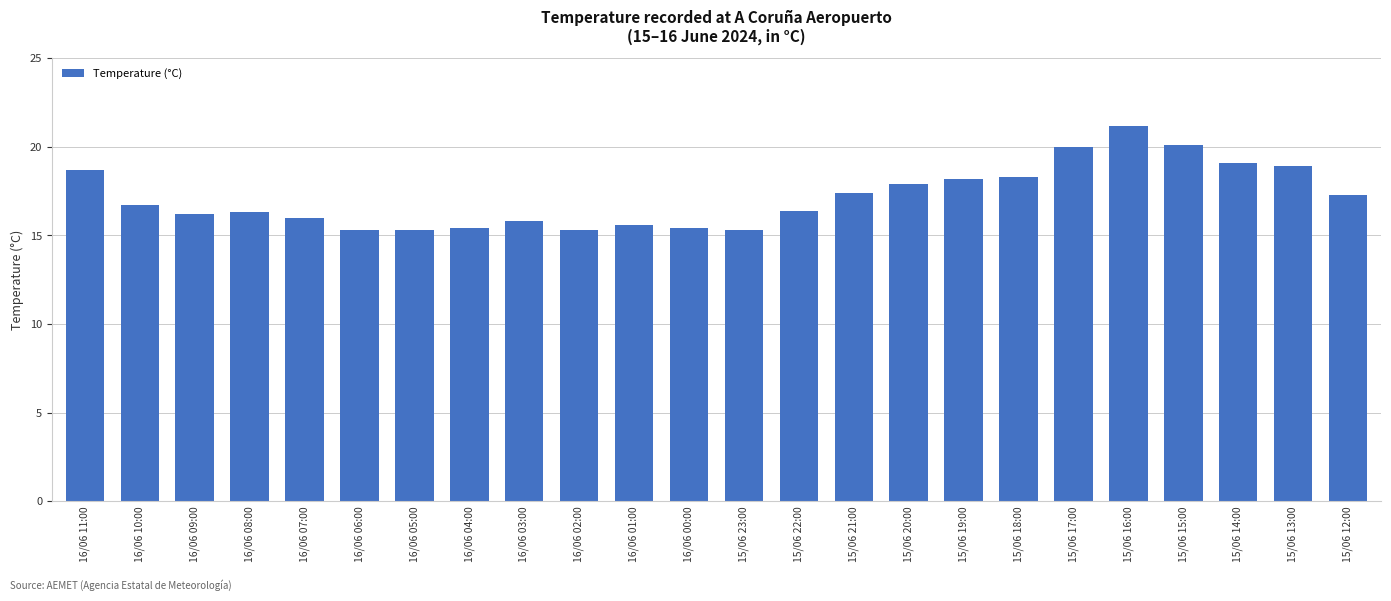

Does the chart contain any negative values?

No